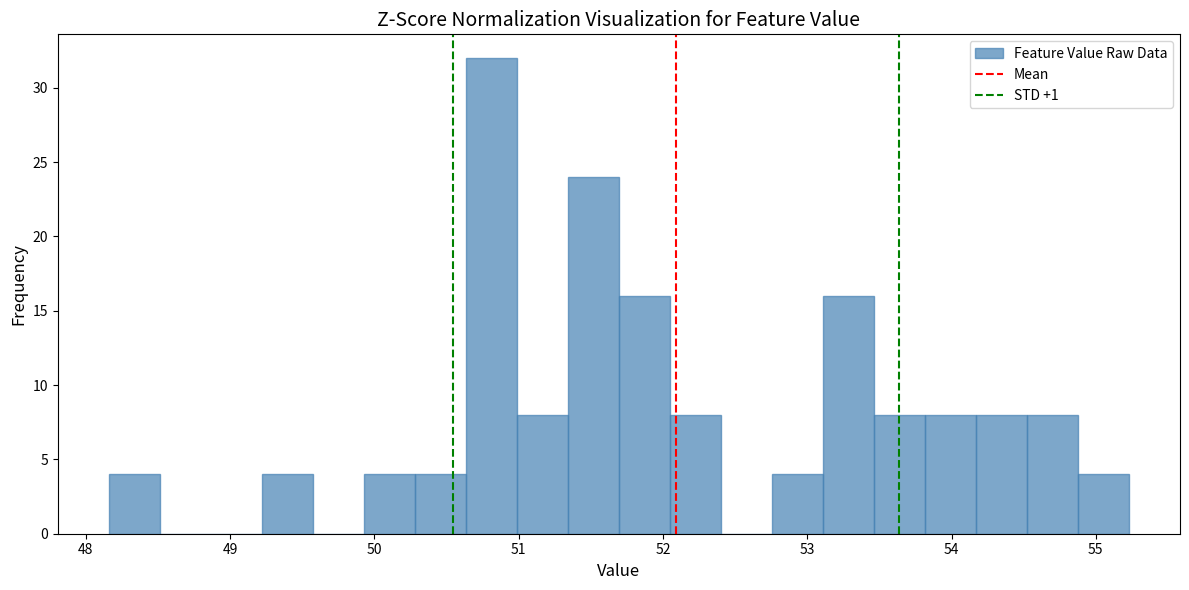

Read against the x-axis, roughly where is the centre of the tallest bar?

50.8